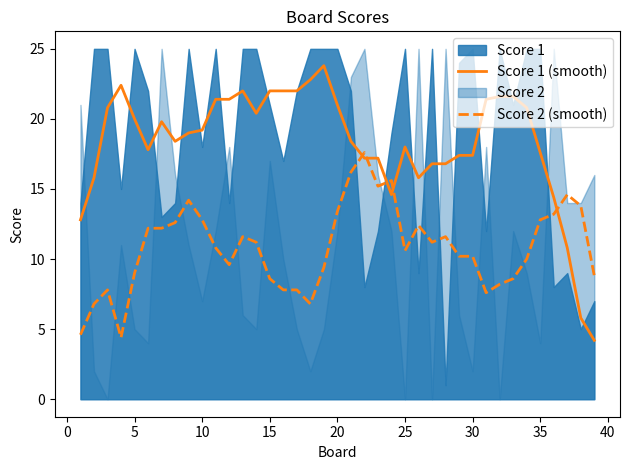

True or false: Score 1 (smooth) has more than 2 interior local peaks.

True